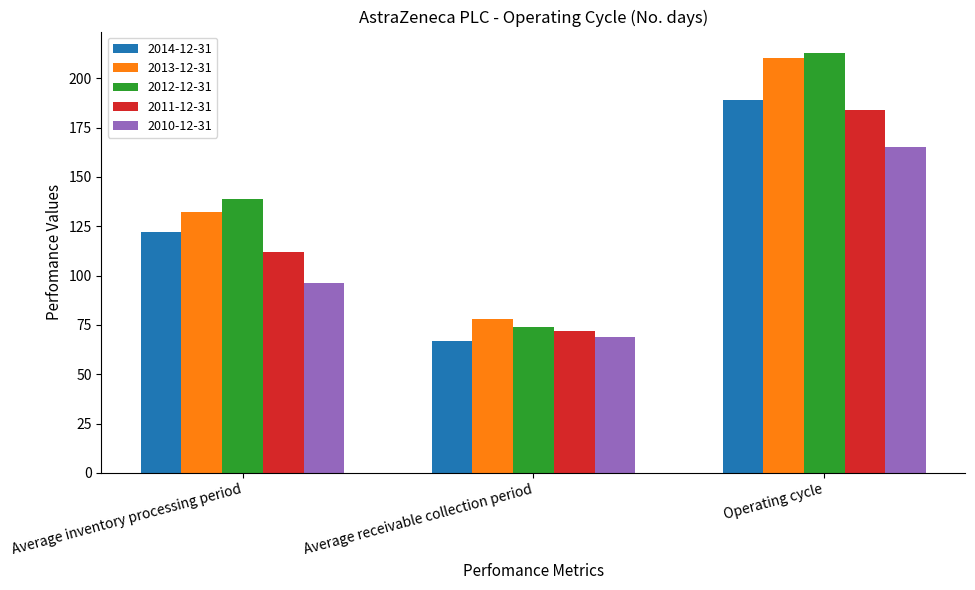

Which series has the largest range (max minus min)?

2012-12-31